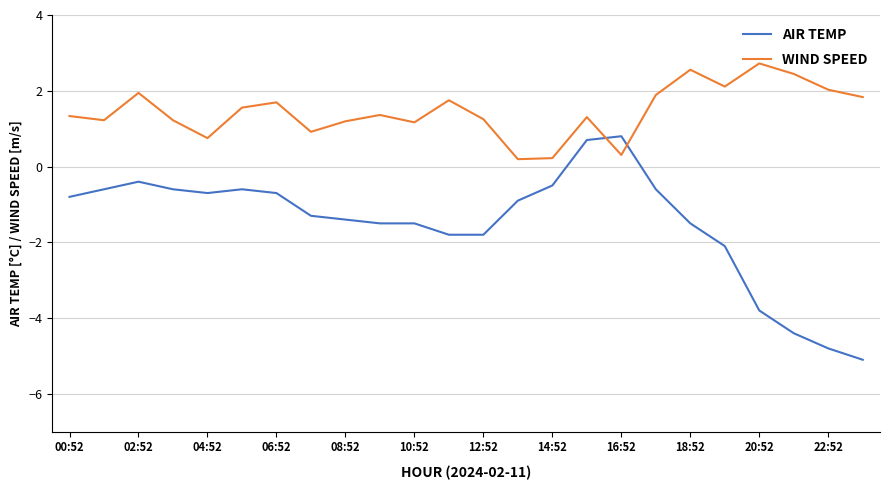

Which series has the largest range (max minus min)?

AIR TEMP